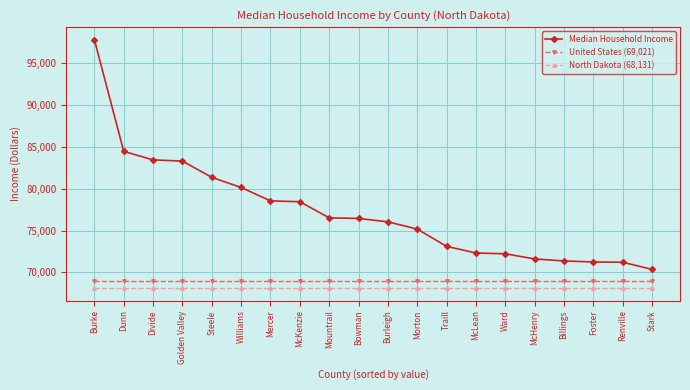

Is it true that North Dakota (68,131) equals 68131 at Williams?

True